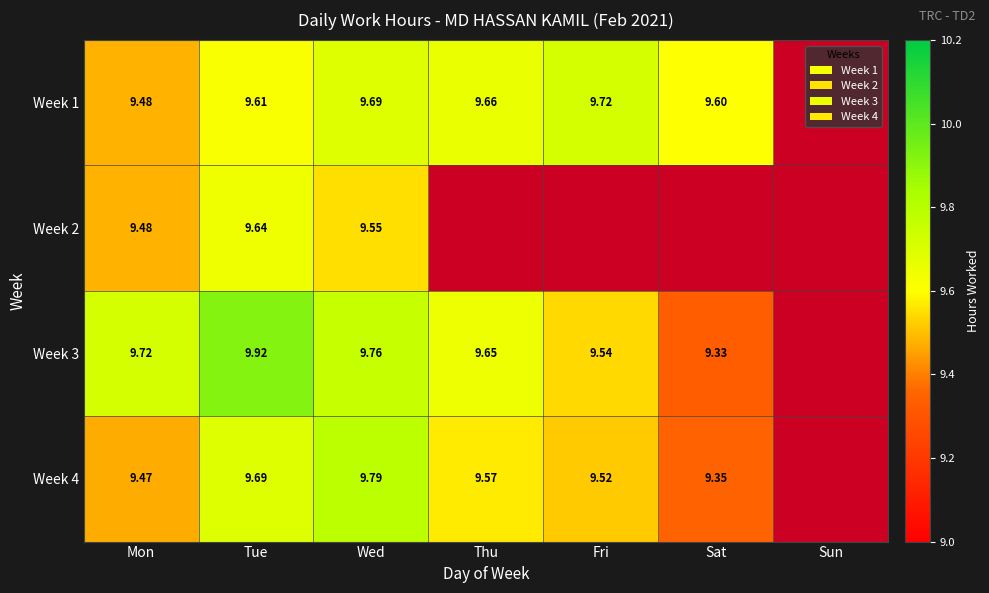

What is the highest value of the Week 4 series?

9.8